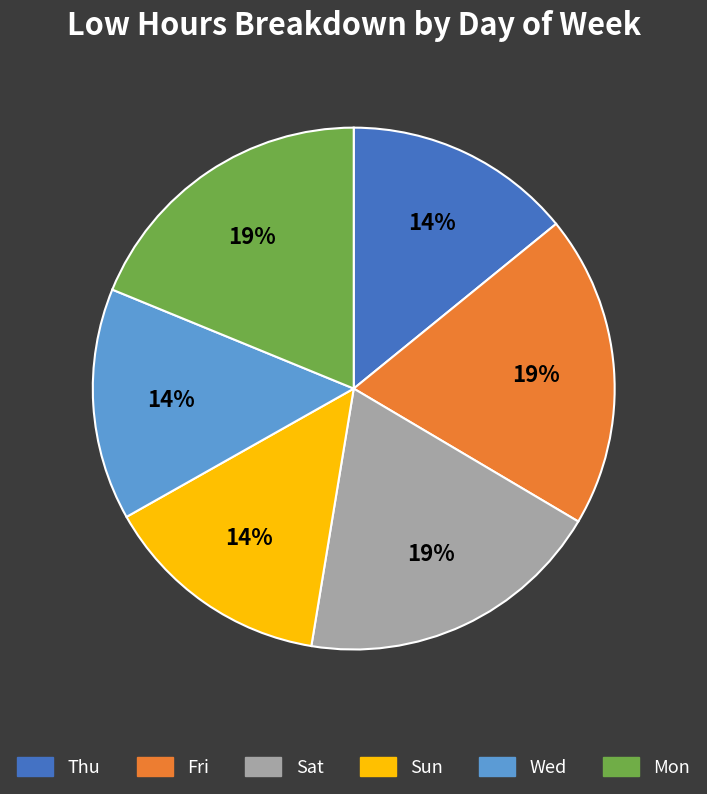

Is there a majority slice in this chart?

No